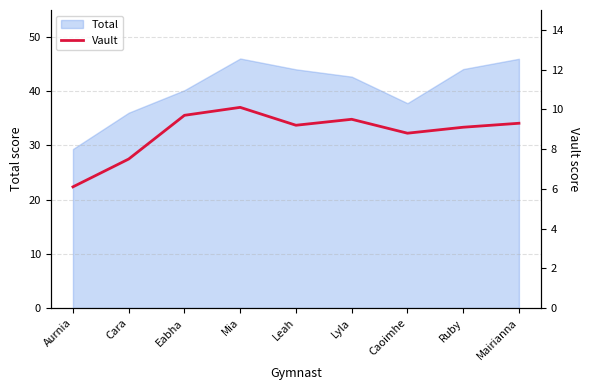

Where does the Total series first go above 42?

Mia